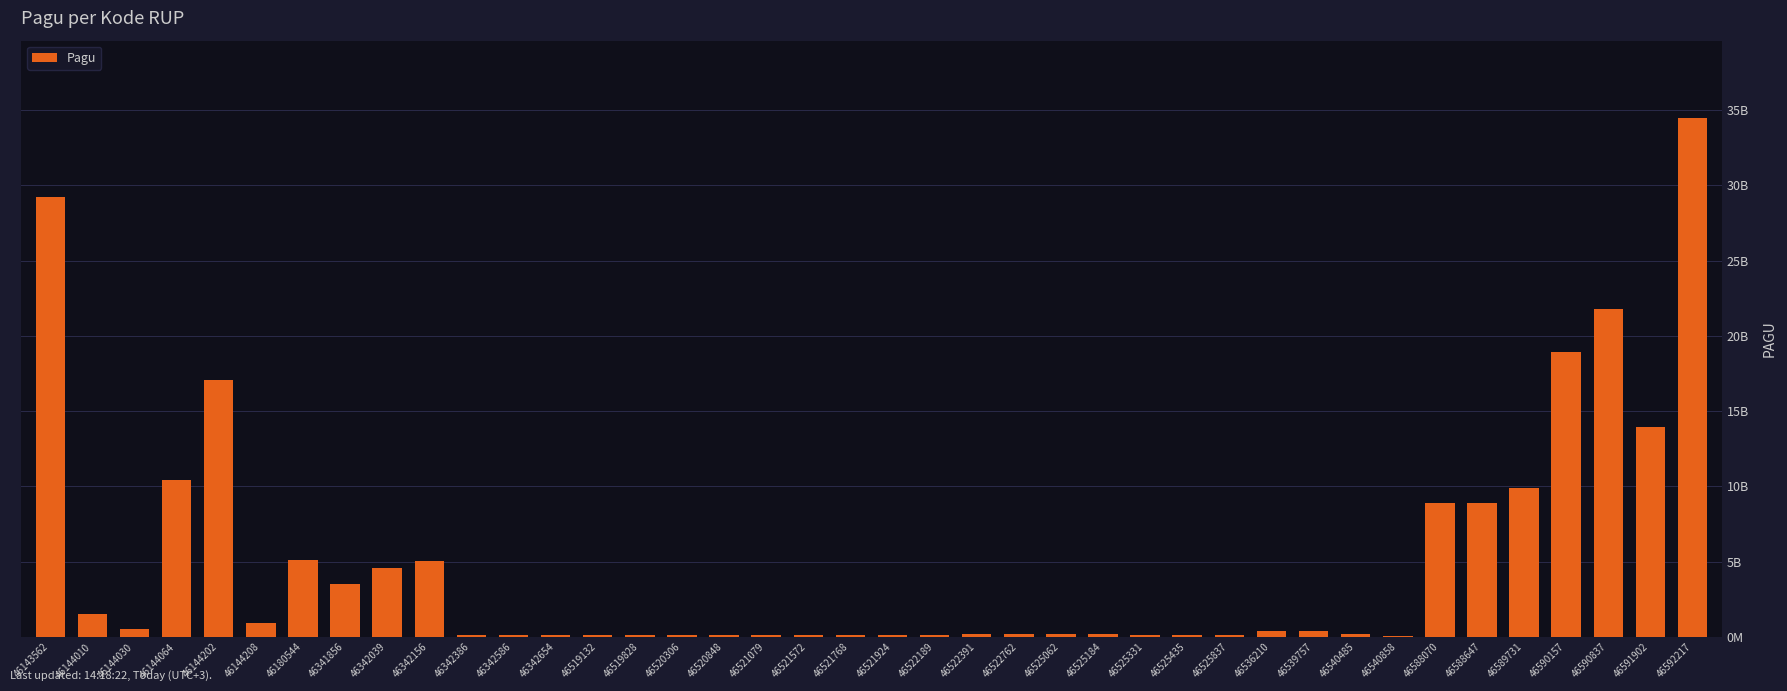

Reading left to right, extract all data points from this chart.

29245098300	1539215700	546873150	10390589850	17033748900	896513100	5078314800	3550000000	4600000000	5071625000	100000000	100000000	100000000	160000000	160000000	160000000	160000000	160000000	160000000	160000000	160000000	160000000	170000000	170000000	170000000	170000000	160000000	160000000	160000000	402000000	400999500	179820000	53280000	8915500000	8925500000	9925500000	18915500000	21767824000	13935500000	34435500000